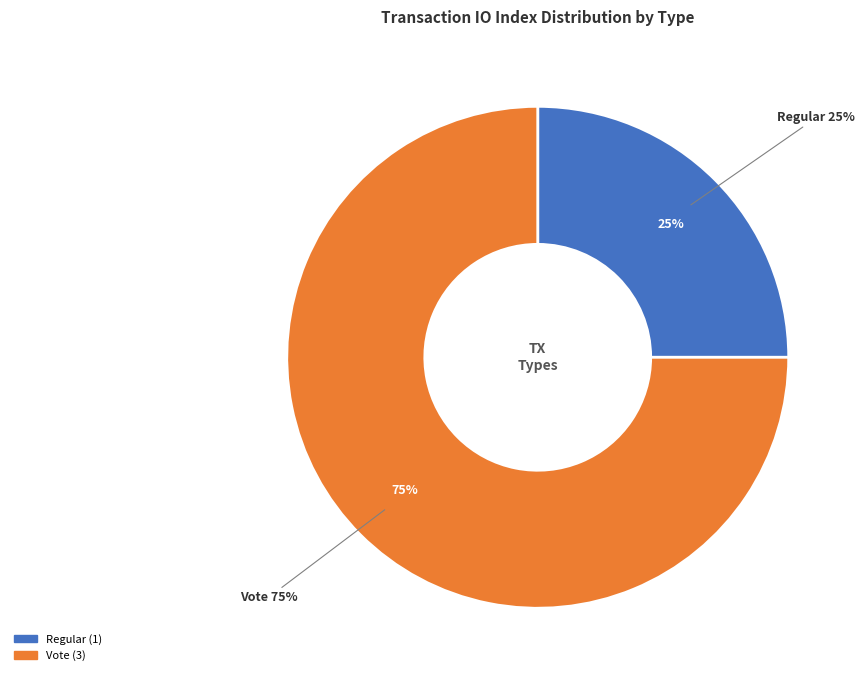

True or false: Vote accounts for 75% of the total.

True